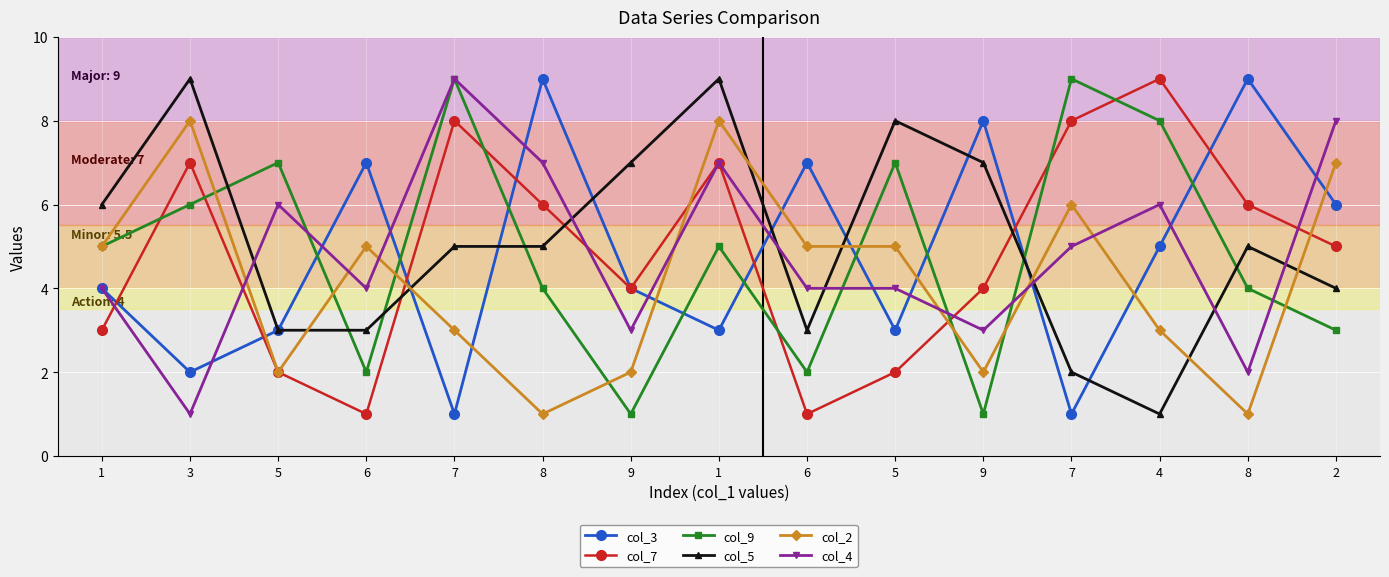

At which label does col_5 reach its minimum?

4